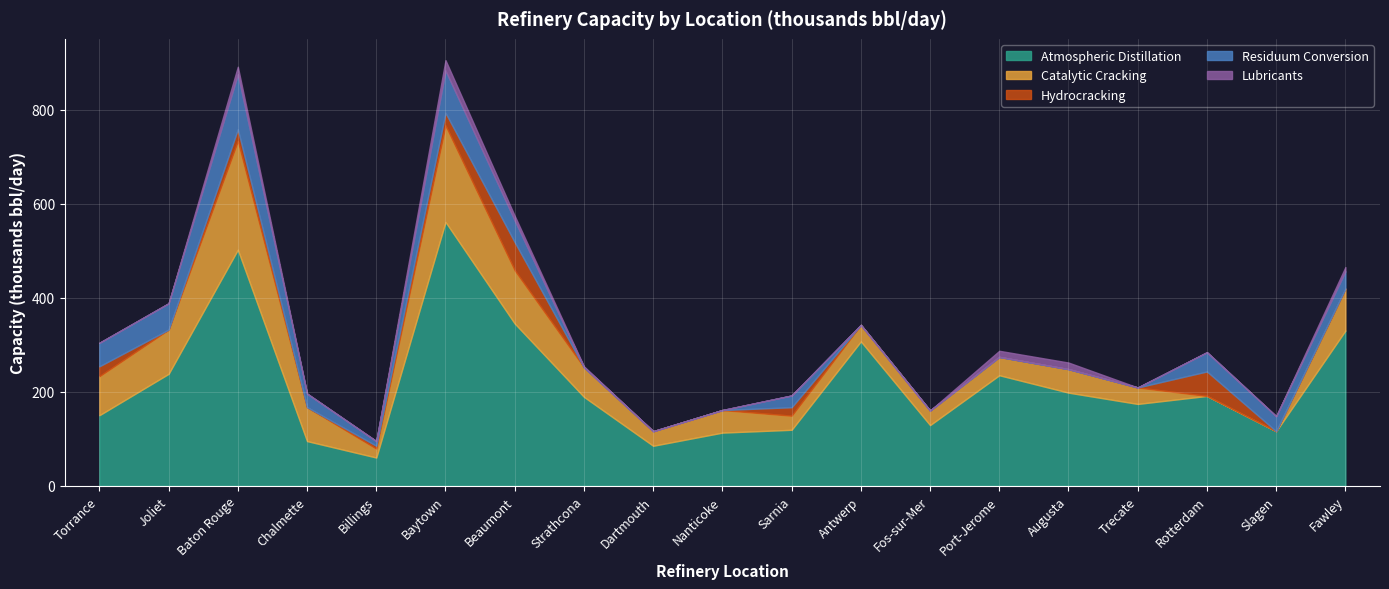

At which label does Atmospheric Distillation reach its minimum?

Billings